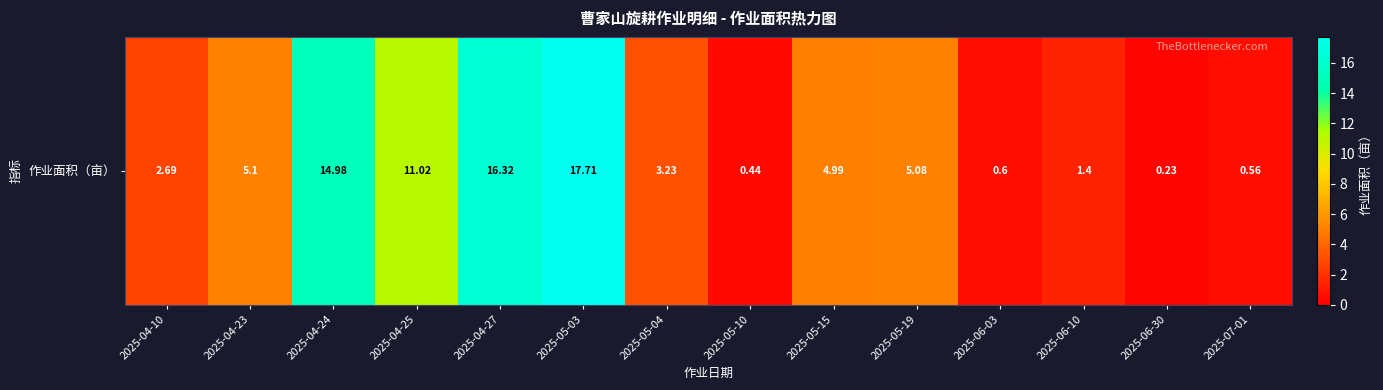

How many values are below 4?

7